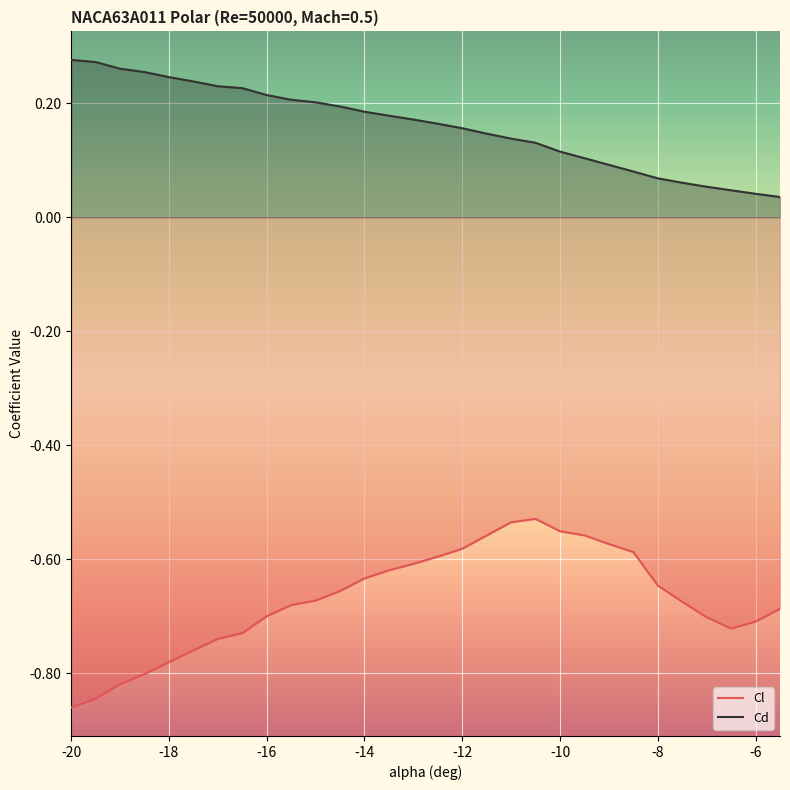

Is it true that Cd equals 0.2 at -10?

False